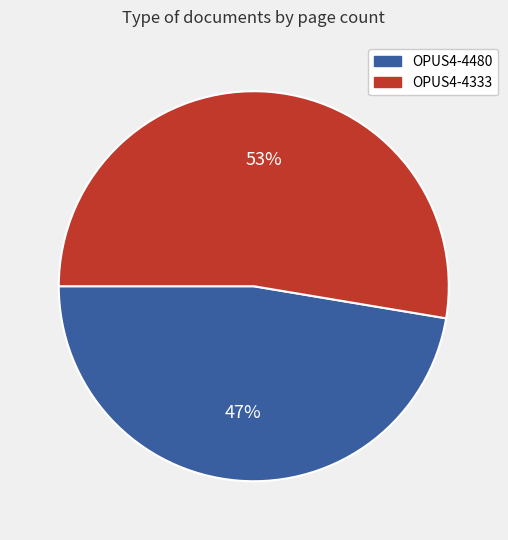

Do OPUS4-4480 and OPUS4-4333 together represent more than half of the pie?

Yes